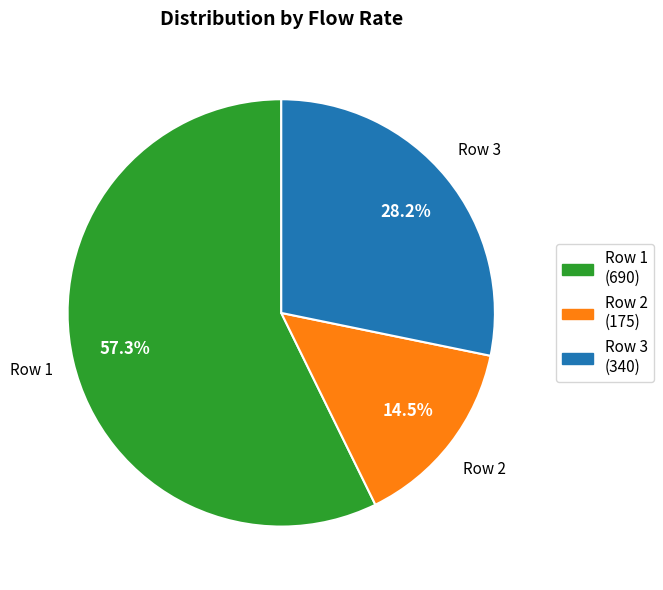

Count the number of slices in the pie.

3